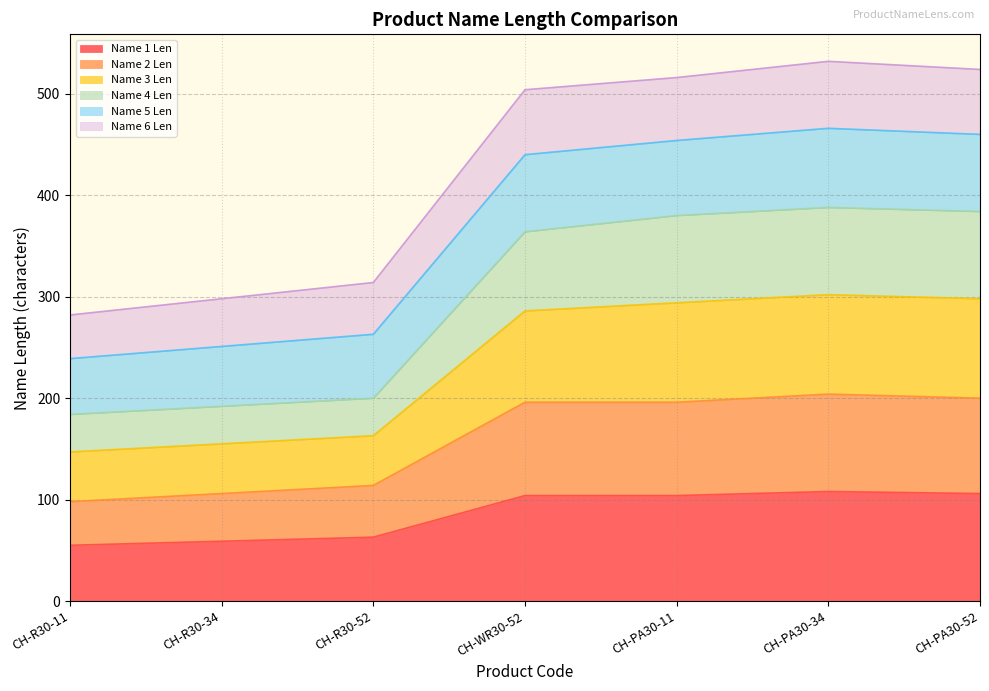

What is the total value across all series at CH-PA30-34?

532